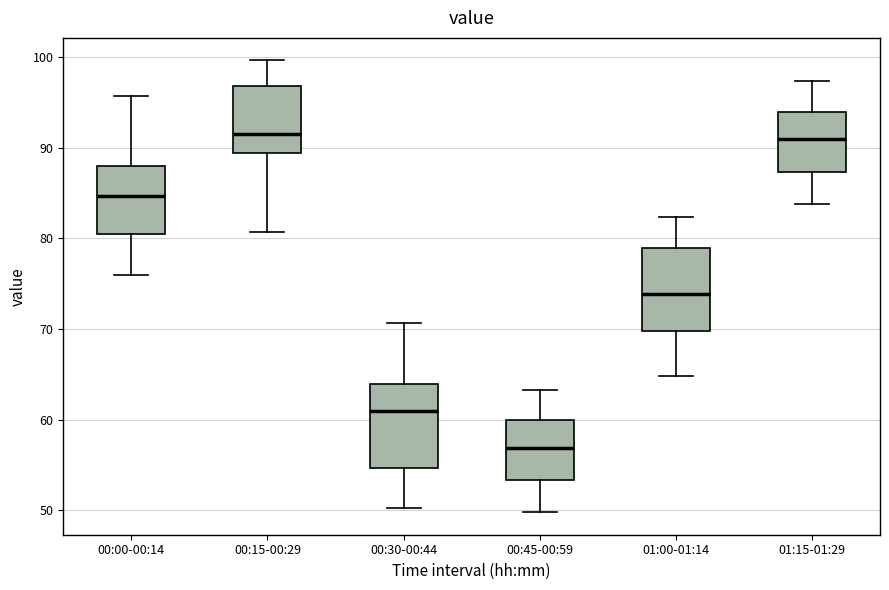

Reading left to right, read every box against the y-axis: the position of its median line, the range the box covers, and the ends of its whiskers. The values are not printed on the chart, so give them approximately, as read against the axis.

00:00-00:14: median 85, box 81 to 88, whiskers 76 to 96
00:15-00:29: median 92, box 89 to 97, whiskers 81 to 100
00:30-00:44: median 61, box 55 to 64, whiskers 50 to 71
00:45-00:59: median 57, box 53 to 60, whiskers 50 to 63
01:00-01:14: median 74, box 70 to 79, whiskers 65 to 82
01:15-01:29: median 91, box 87 to 94, whiskers 84 to 97